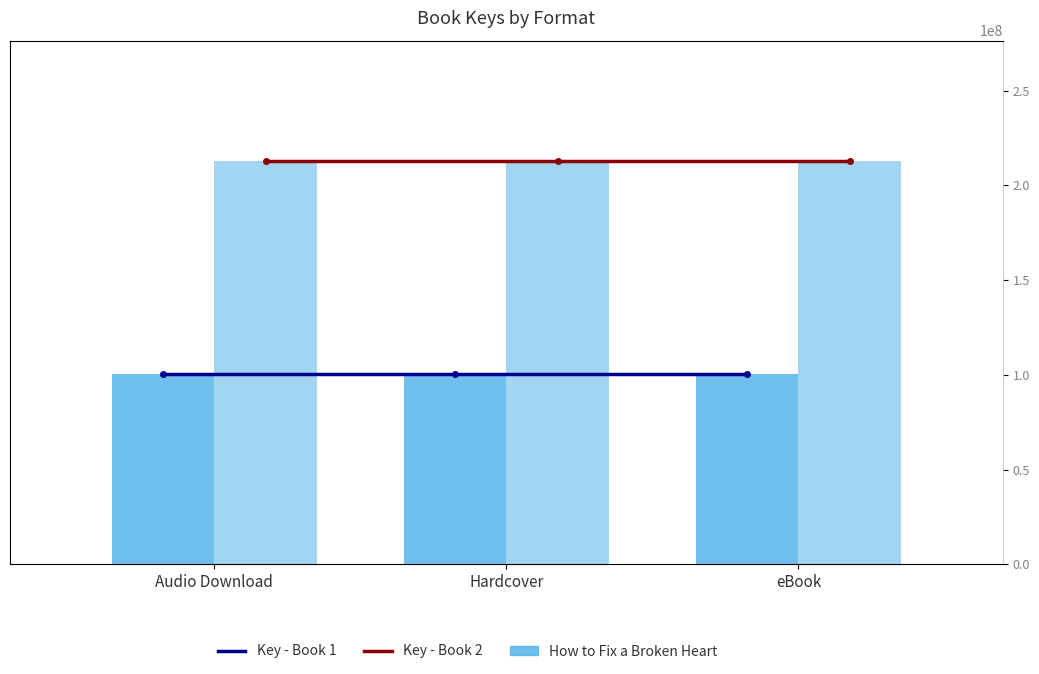

Which series has the widest spread of values?

How to Fix a Broken Heart